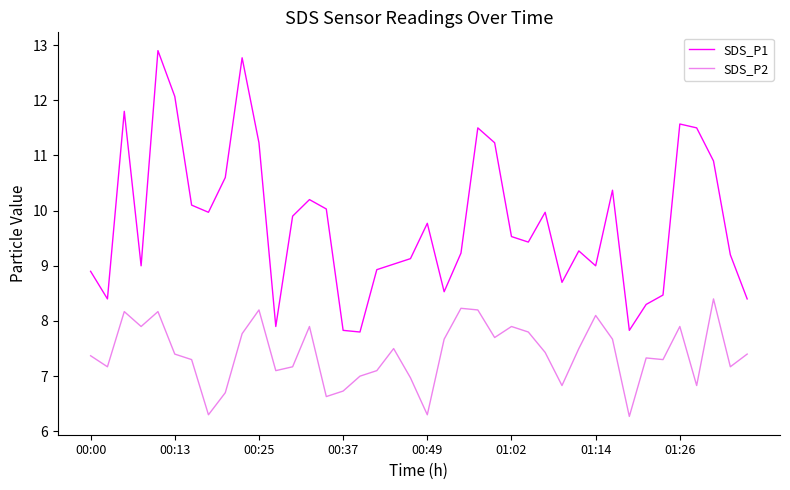

Is this an area chart (filled region under the line)?

No